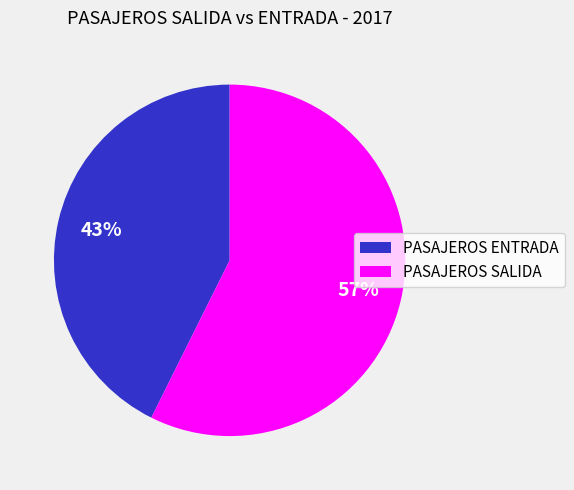

Rank the categories by value from highest to lowest.

PASAJEROS SALIDA, PASAJEROS ENTRADA